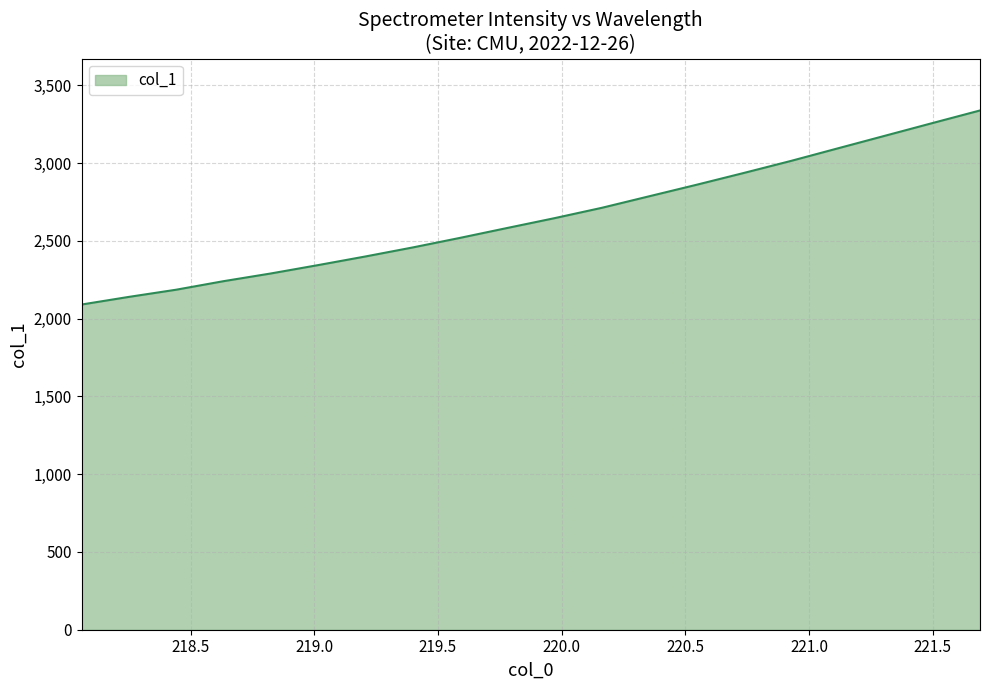

What is the maximum value shown in the chart?

3337.5